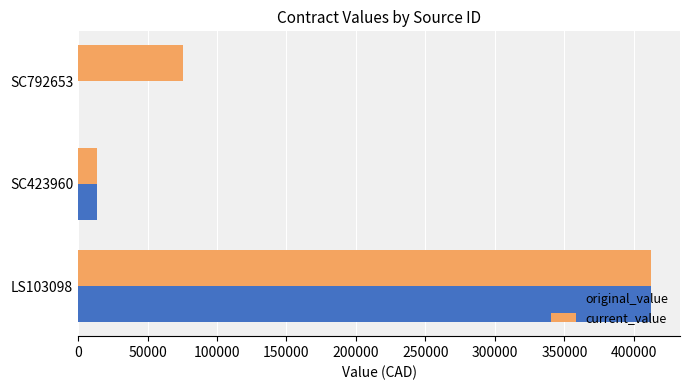

Count the number of categories in the chart.

3